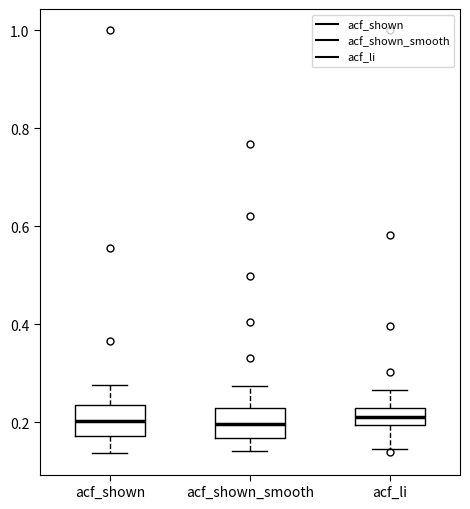

Reading left to right, transcribe this box plot: for each box, give where its median line is, the range the box spans, and where its two whiskers end, as read against the y-axis. The values are not printed on the chart, so give them approximately, as read against the axis.

acf_shown: median 0.20, box 0.18 to 0.24, whiskers 0.14 to 0.28
acf_shown_smooth: median 0.20, box 0.16 to 0.22, whiskers 0.14 to 0.28
acf_li: median 0.22 (inside the box), box 0.20 to 0.22, whiskers 0.14 to 0.26